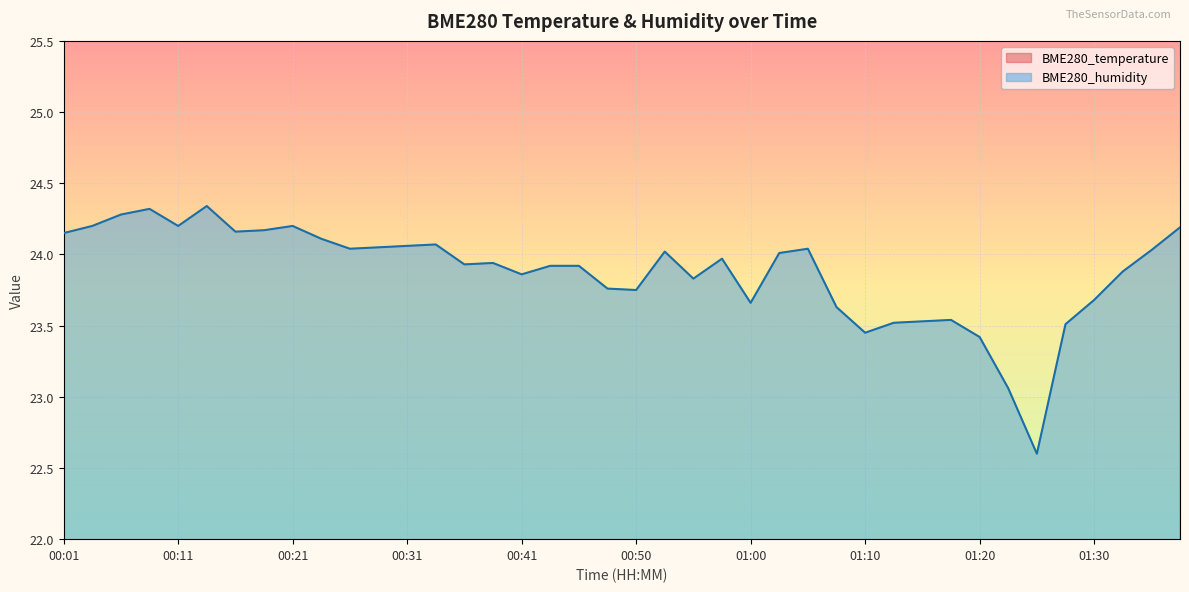

What position from the right is 00:43?

23